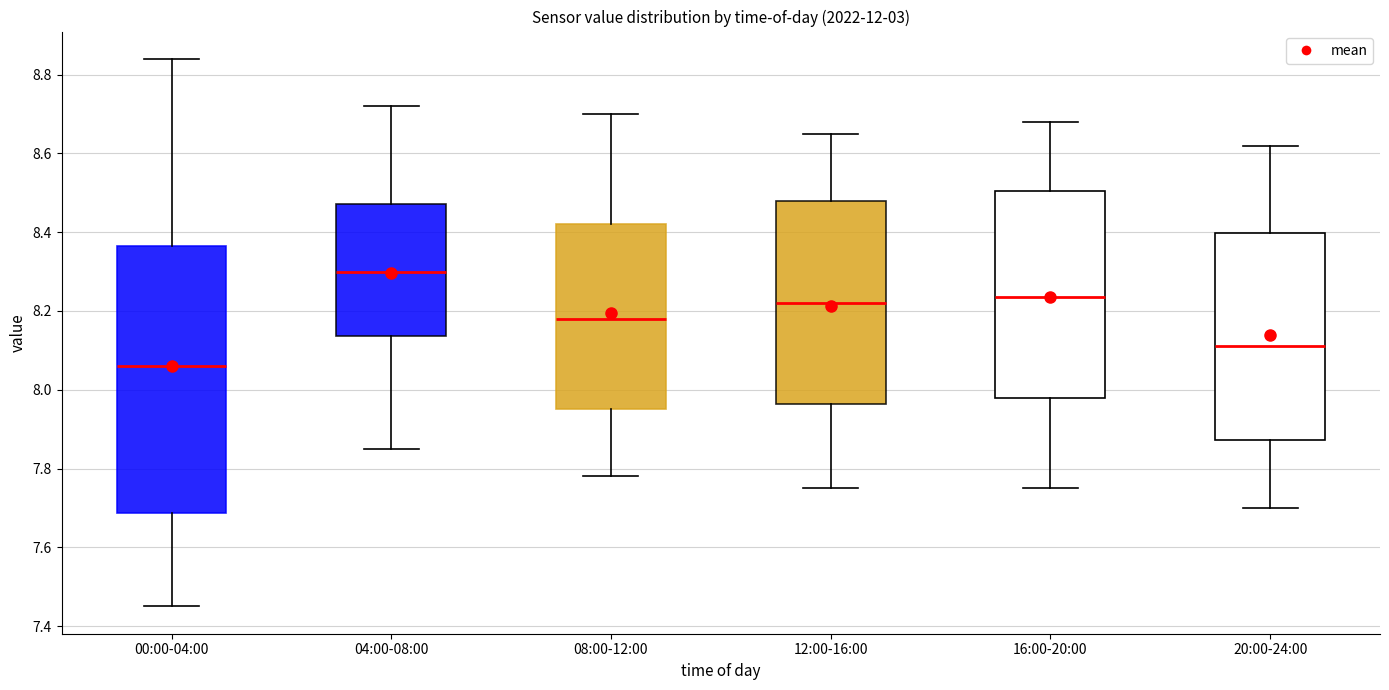

Reading left to right, transcribe this box plot: for each box, give where its median line is, the range the box spans, and where its two whiskers end, as read against the y-axis. The values are not printed on the chart, so give them approximately, as read against the axis.

00:00-04:00: median 8.06, box 7.68 to 8.36, whiskers 7.46 to 8.84
04:00-08:00: median 8.30, box 8.14 to 8.48, whiskers 7.86 to 8.72
08:00-12:00: median 8.18, box 7.96 to 8.42, whiskers 7.78 to 8.70
12:00-16:00: median 8.22, box 7.96 to 8.48, whiskers 7.76 to 8.66
16:00-20:00: median 8.24, box 7.98 to 8.50, whiskers 7.76 to 8.68
20:00-24:00: median 8.12, box 7.88 to 8.40, whiskers 7.70 to 8.62